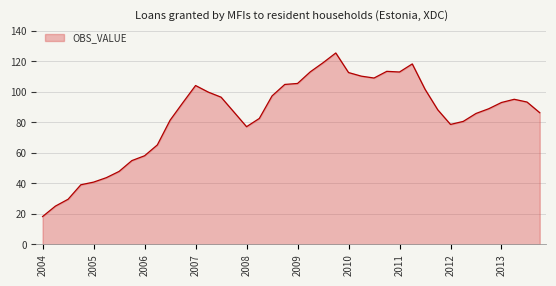

What is the greatest value displayed?

125.6